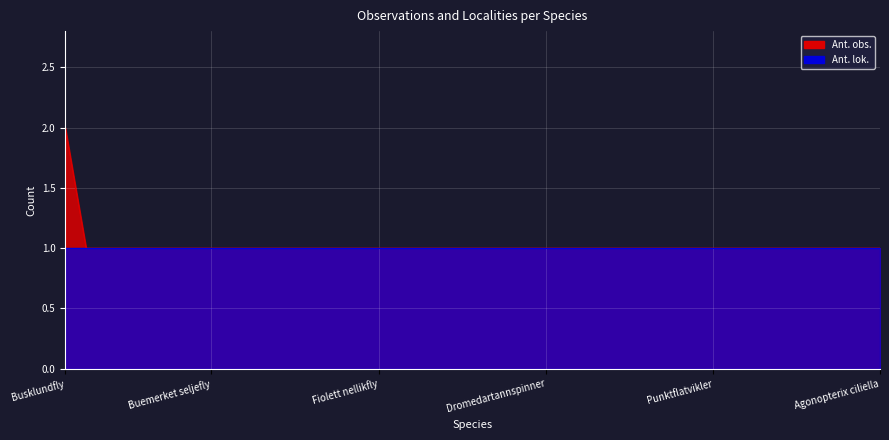

What is the maximum value shown in the chart?

2